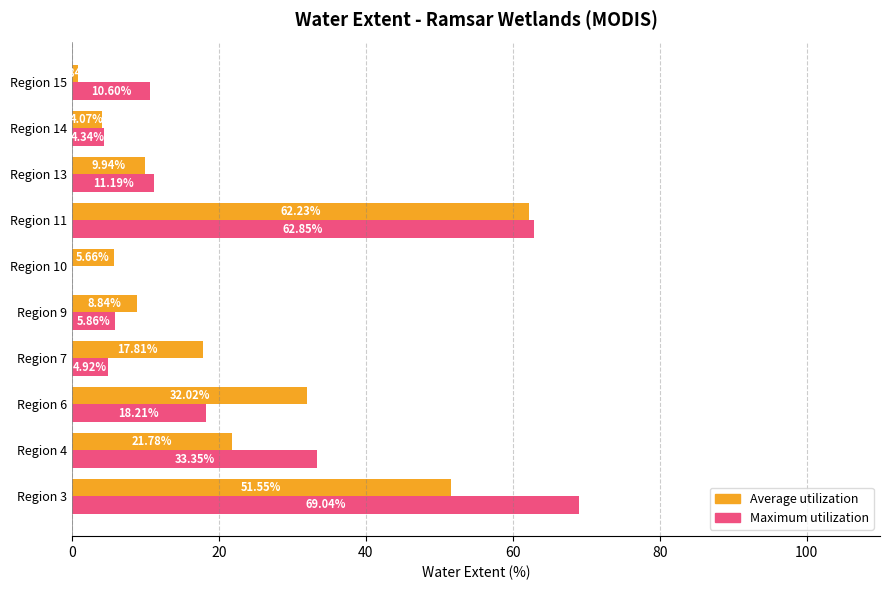

At which category is the sum across all series the highest?

Region 11